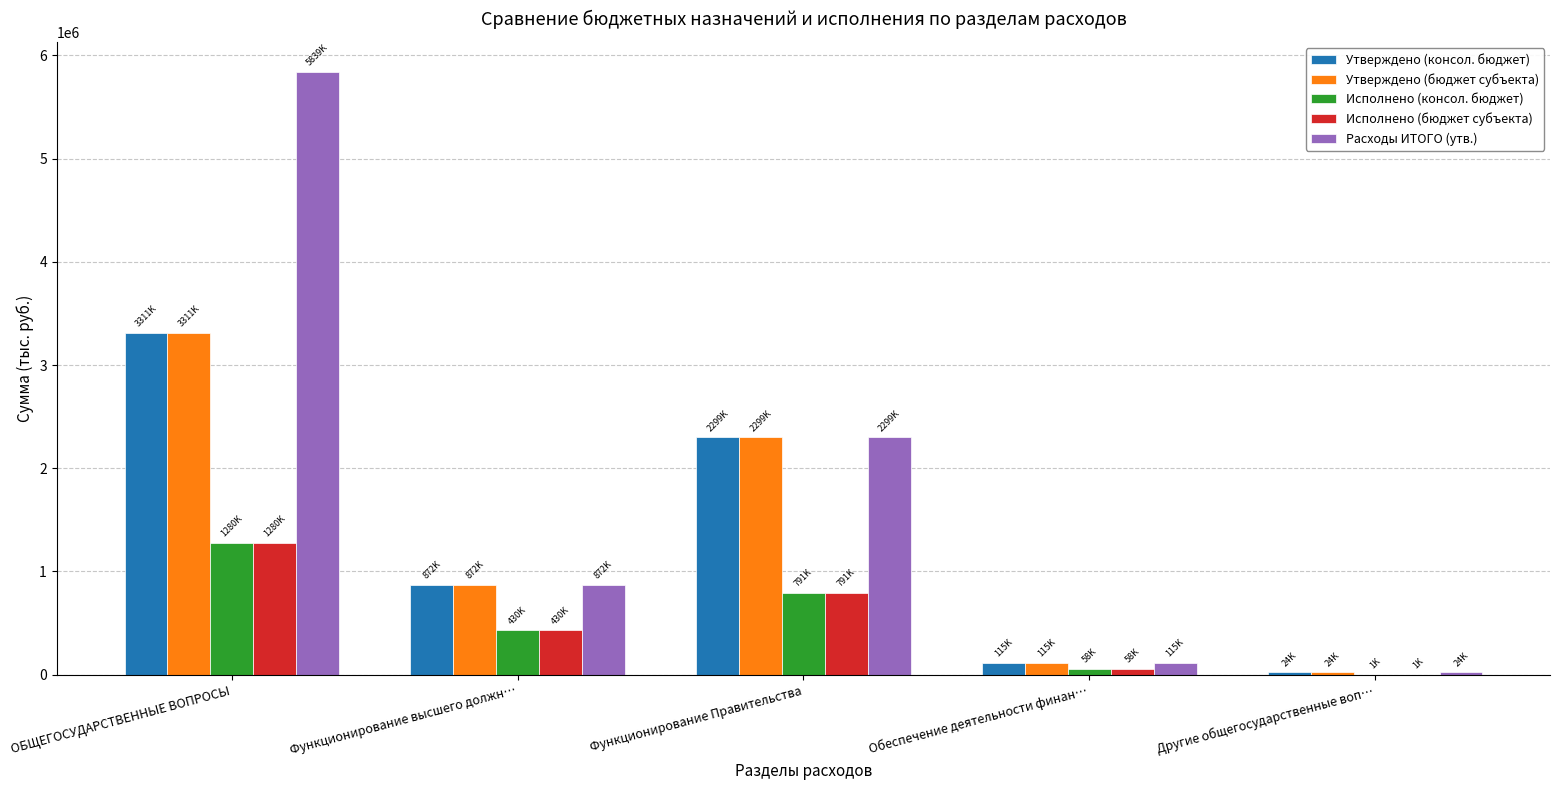

Which category has the highest value across all series?

ОБЩЕГОСУДАРСТВЕННЫЕ ВОПРОСЫ